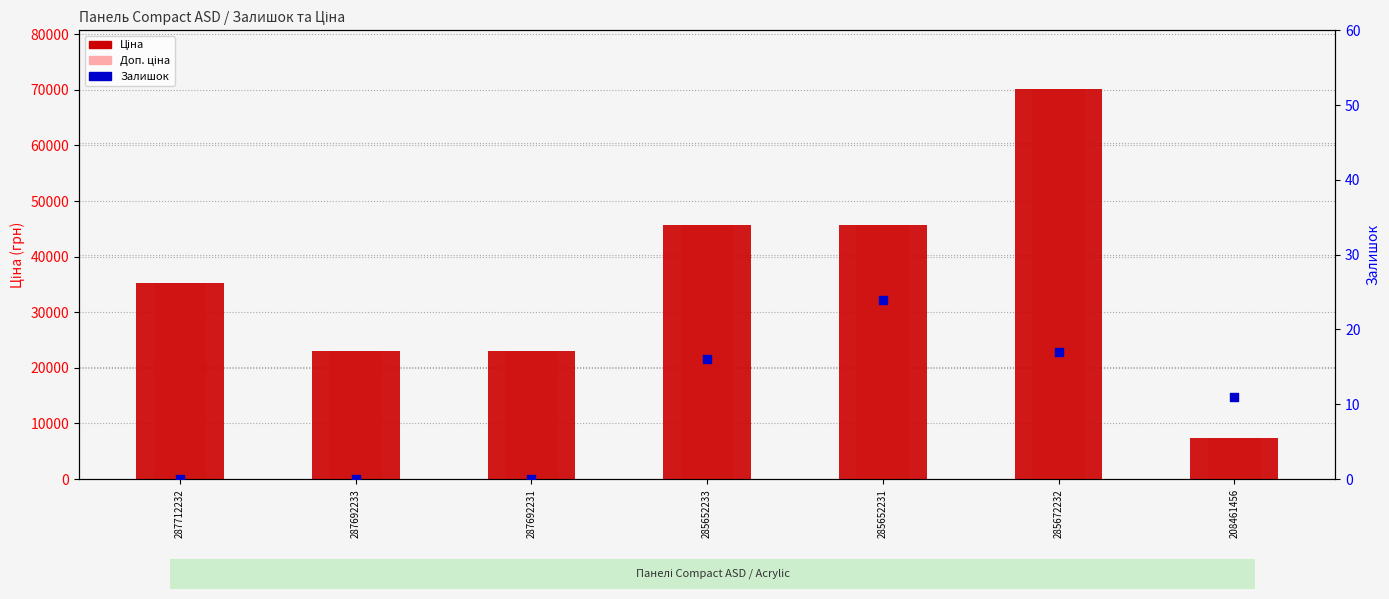

At which category is the sum across all series the highest?

285672232